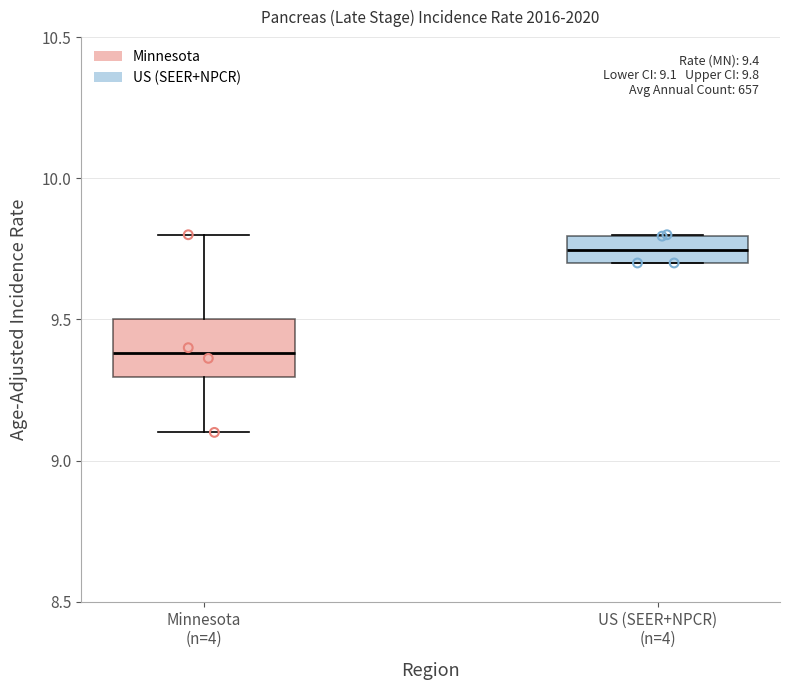

Which box is the tallest, from its lower edge to its upper edge?

Minnesota (n=4)